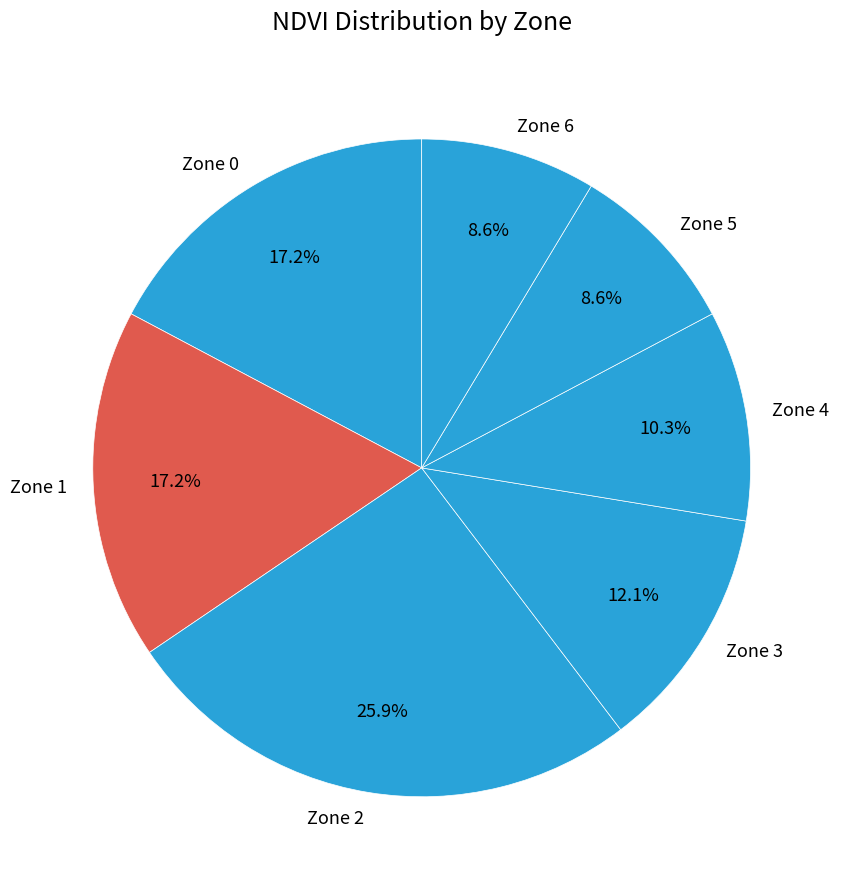

What is the largest slice in the pie chart?

Zone 2